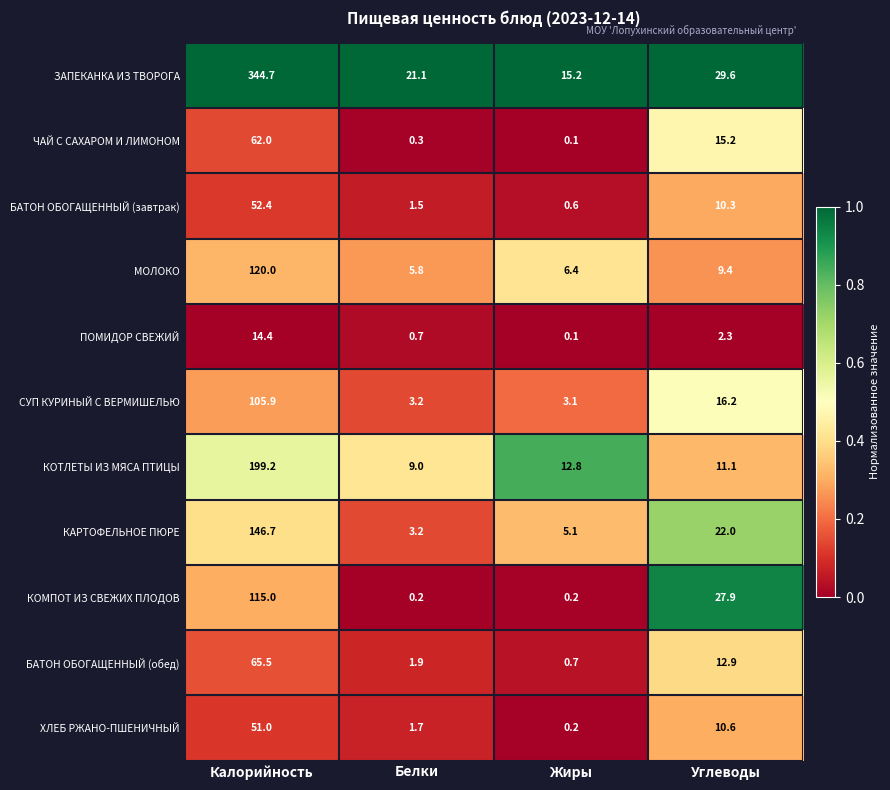

Which category has the highest value across all series?

Калорийность